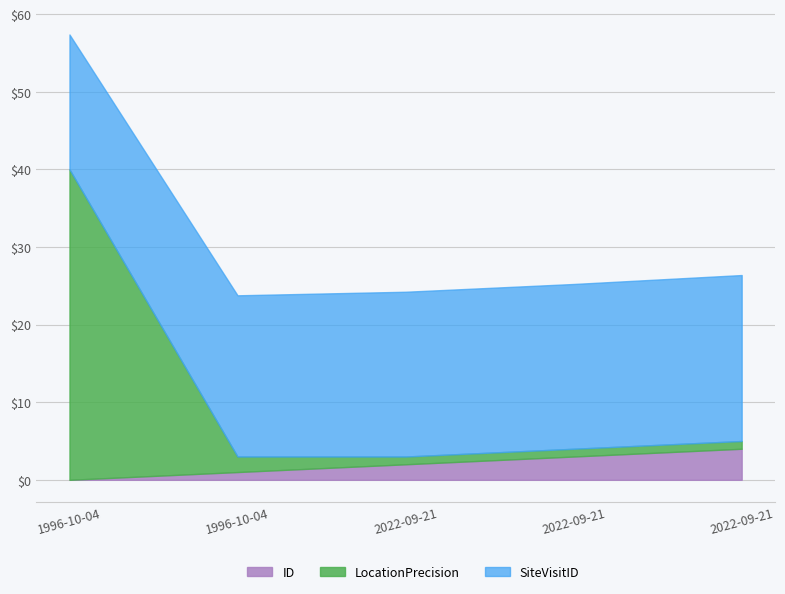

Which category has the highest value across all series?

1996-10-04